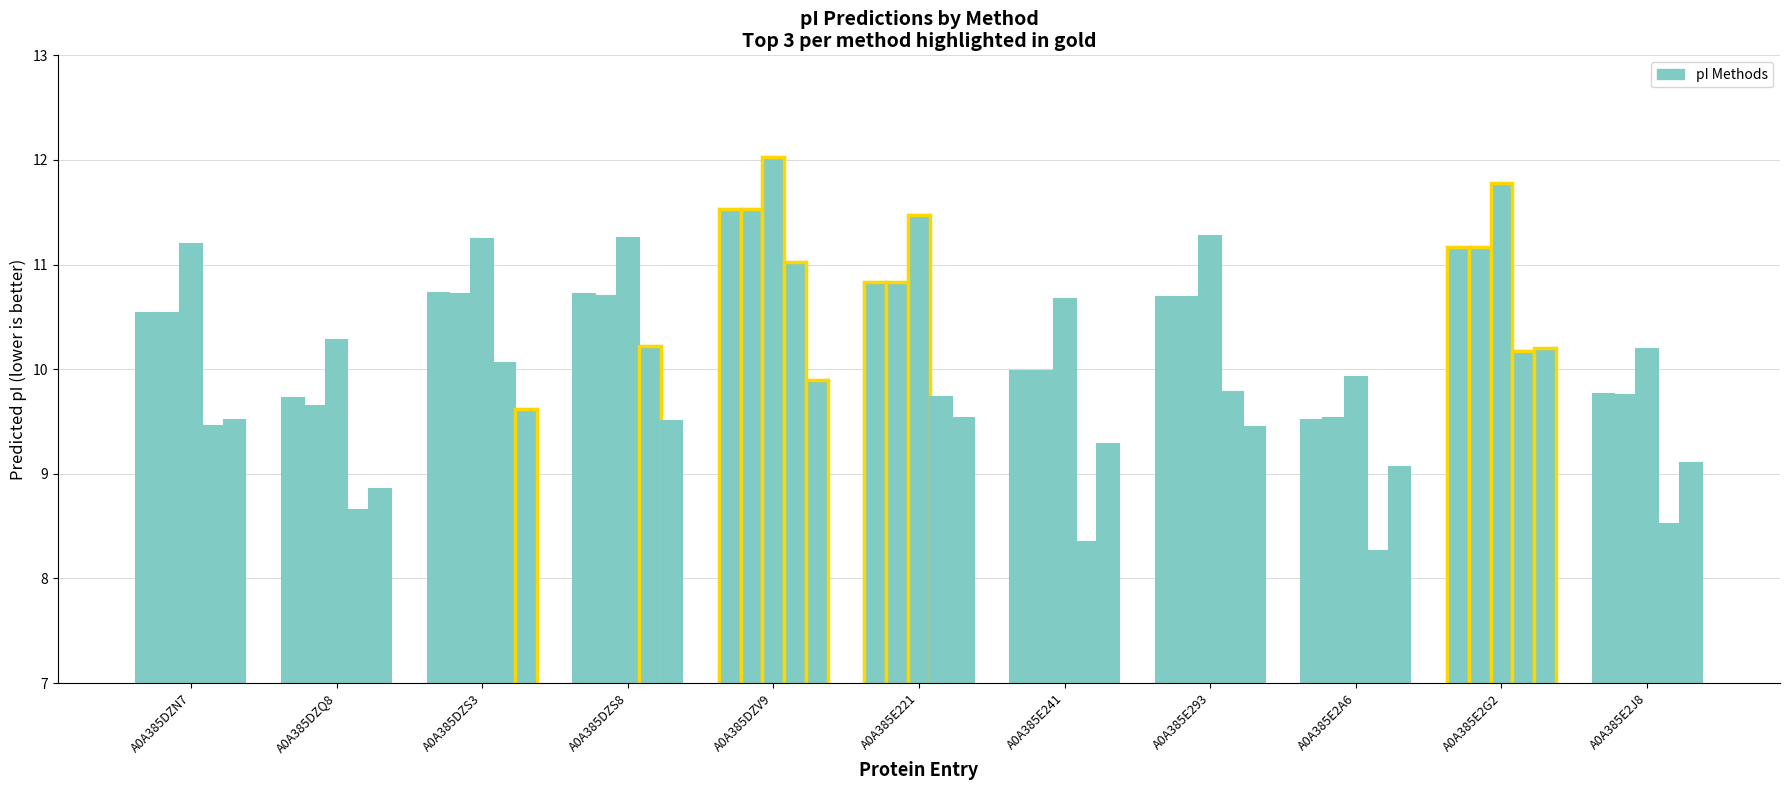

At which label does IPC2_protein first exceed 9?

A0A385DZN7